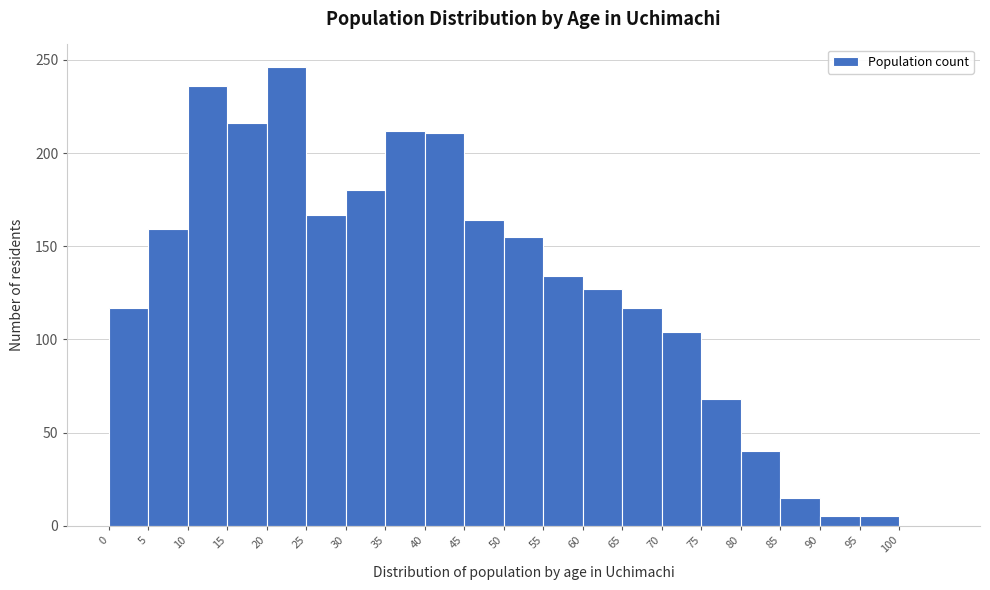

Over which range of the x-axis is the bar tallest?

20 to 25